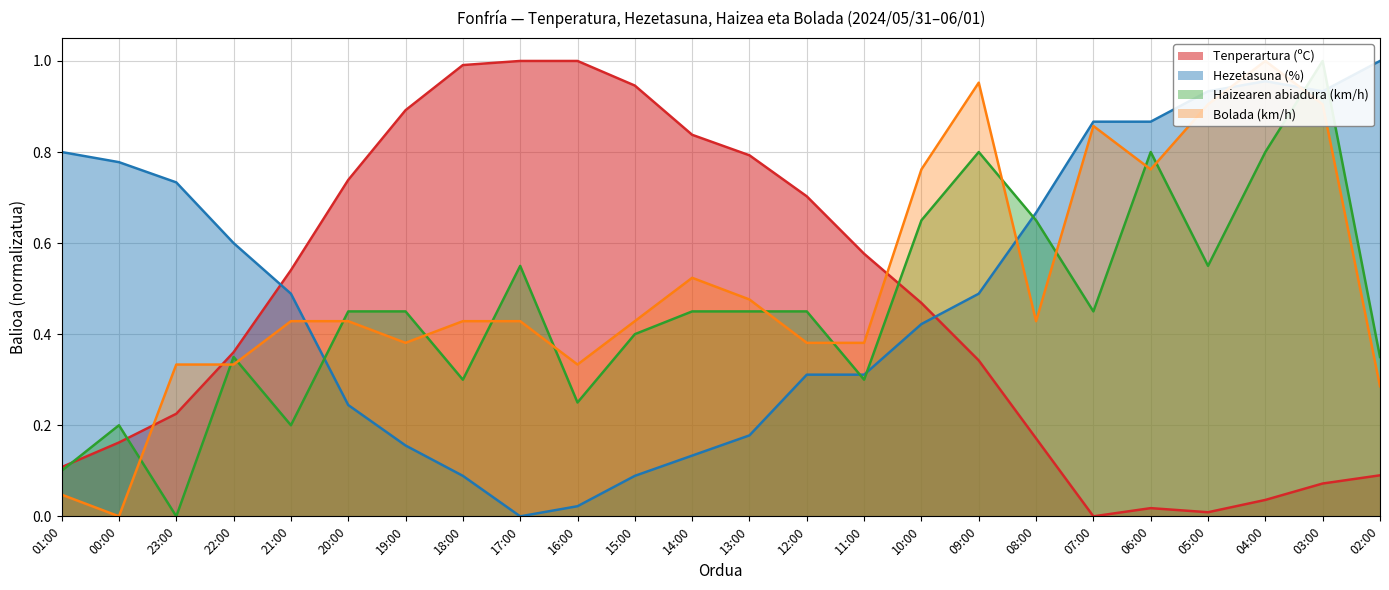

Reading right to left, list all the values displayed in this chart.

Tenperartura (ºC): 0.1	0.1	0.0	0.0	0.0	0.0	0.2	0.3	0.5	0.6	0.7	0.8	0.8	0.9	1.0	1.0	1.0	0.9	0.7	0.5	0.4	0.2	0.2	0.1
Hezetasuna (%): 1.0	0.9	1.0	0.9	0.9	0.9	0.7	0.5	0.4	0.3	0.3	0.2	0.1	0.1	0.0	0.0	0.1	0.2	0.2	0.5	0.6	0.7	0.8	0.8
Haizearen abiadura (km/h): 0.3	1.0	0.8	0.6	0.8	0.5	0.7	0.8	0.7	0.3	0.5	0.5	0.5	0.4	0.2	0.6	0.3	0.5	0.5	0.2	0.3	0.0	0.2	0.1
Bolada (km/h): 0.3	0.9	1.0	0.9	0.8	0.9	0.4	1.0	0.8	0.4	0.4	0.5	0.5	0.4	0.3	0.4	0.4	0.4	0.4	0.4	0.3	0.3	0.0	0.0